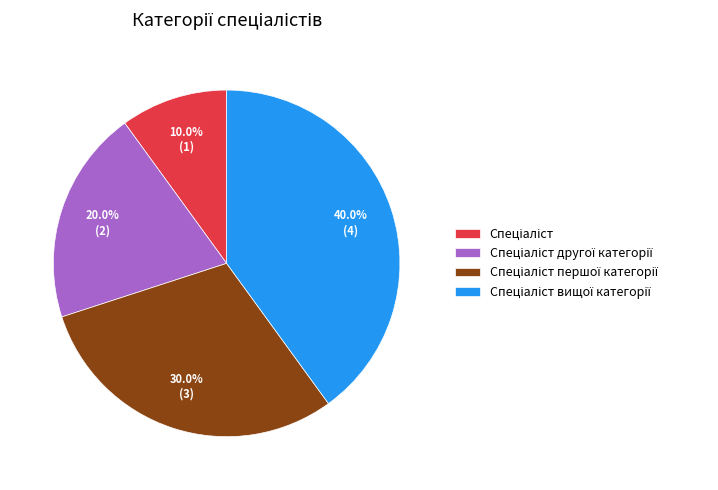

Does any single category account for the majority?

No